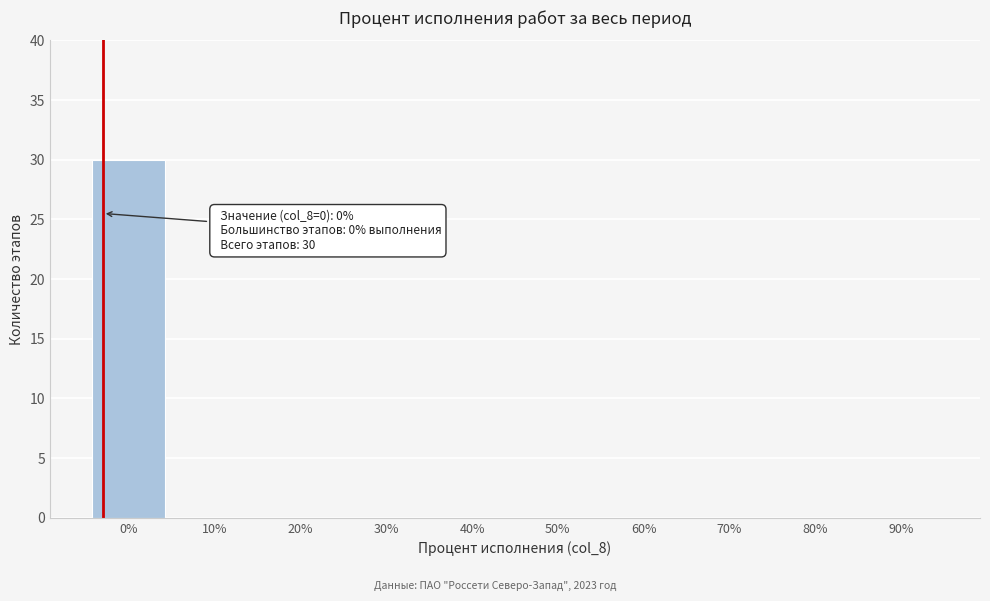

Reading right to left, extract all data points from this chart.

90%=0	80%=0	70%=0	60%=0	50%=0	40%=0	30%=0	20%=0	10%=0	0%=30